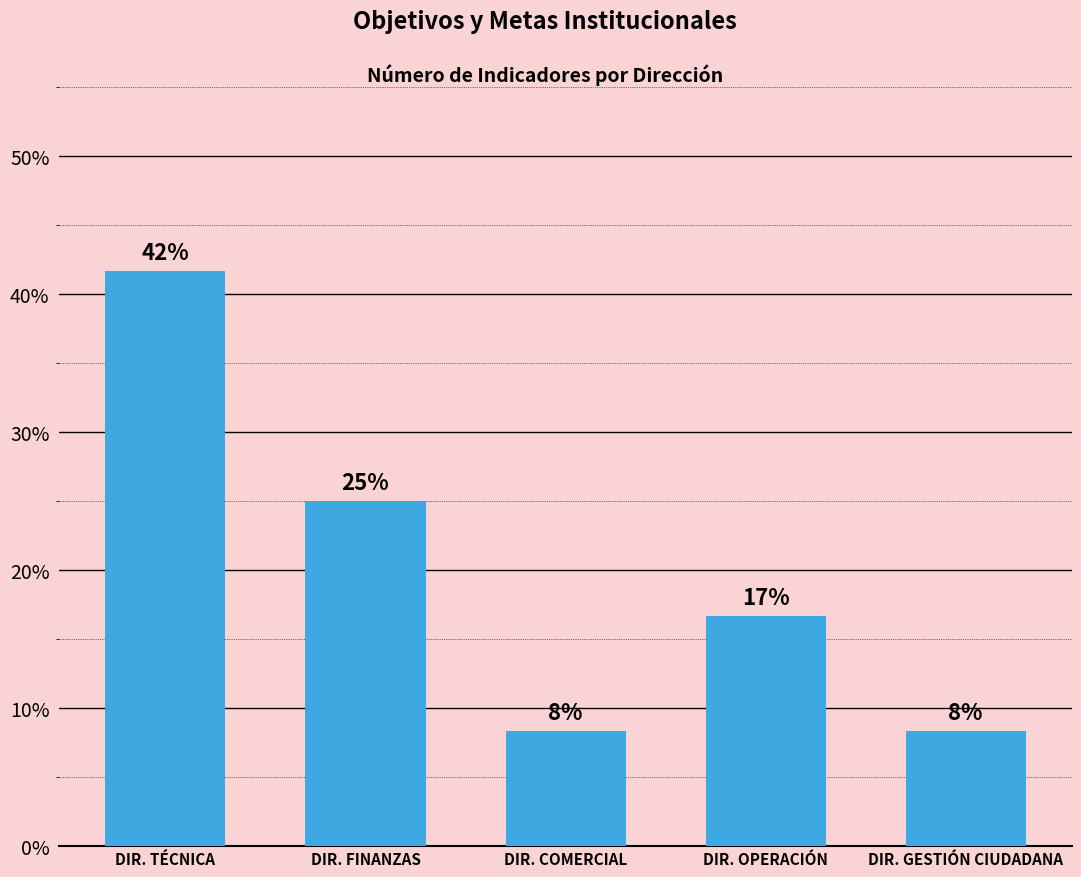

How many bars are there in total?

5